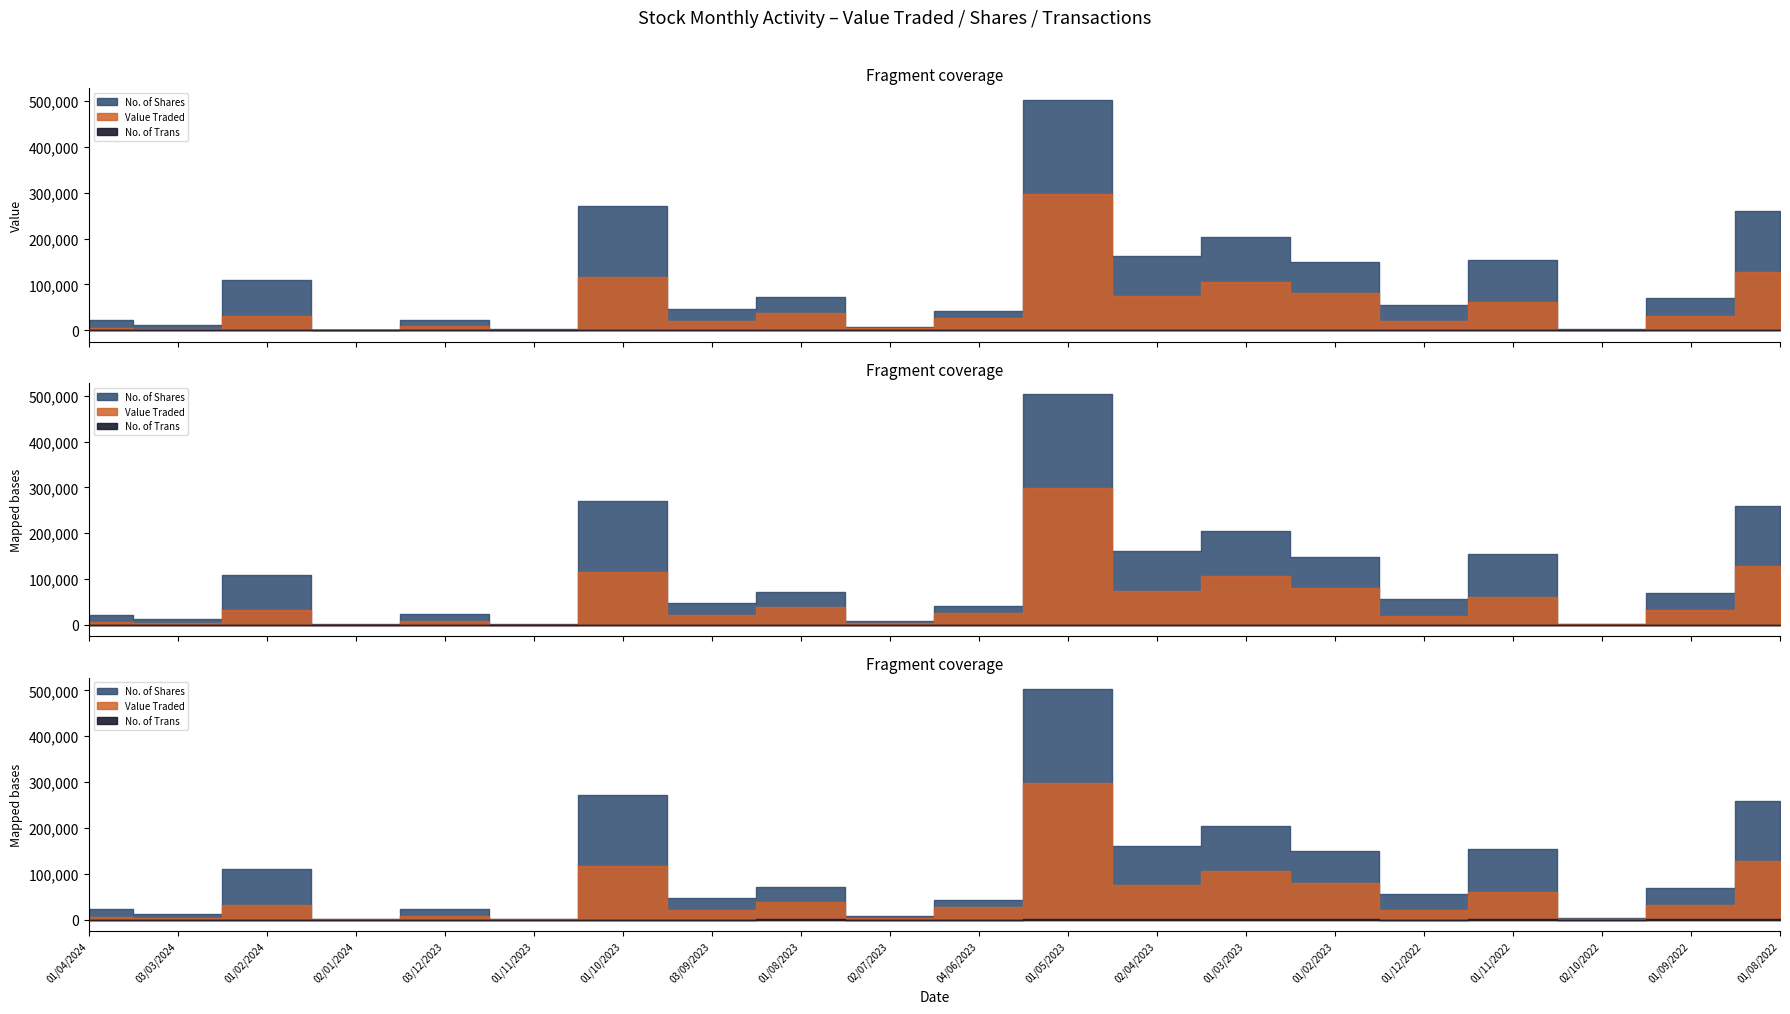

Which label corresponds to the smallest value in the chart?

02/01/2024